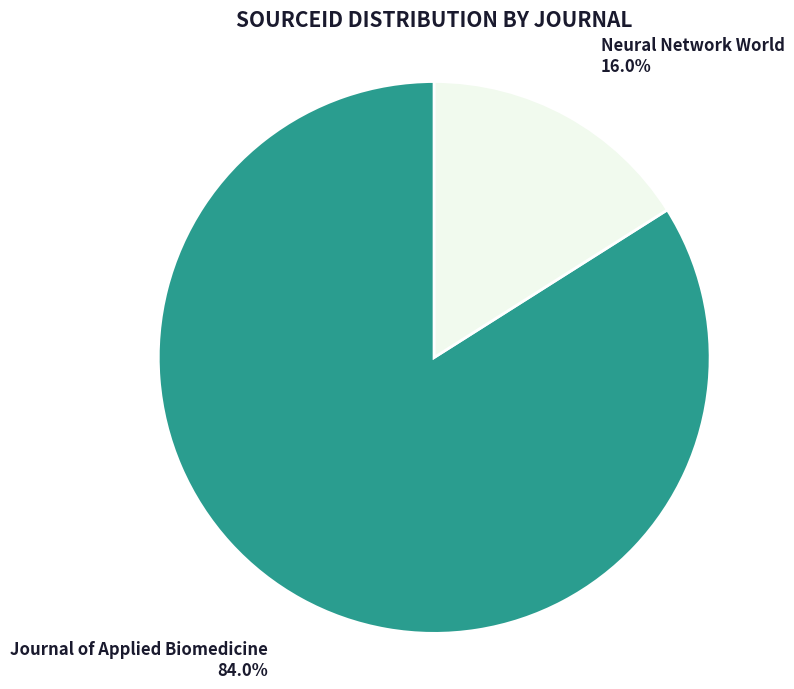

Rank the categories by value from highest to lowest.

Journal of Applied Biomedicine, Neural Network World